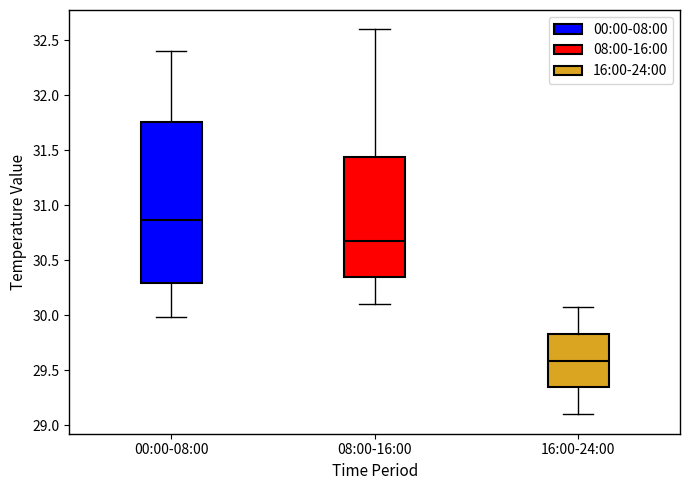

Reading left to right, read every box against the y-axis: the position of its median line, the range the box covers, and the ends of its whiskers. The values are not printed on the chart, so give them approximately, as read against the axis.

00:00-08:00: median 30.85, box 30.30 to 31.75, whiskers 30.00 to 32.40
08:00-16:00: median 30.70, box 30.35 to 31.45, whiskers 30.10 to 32.60
16:00-24:00: median 29.60, box 29.35 to 29.85, whiskers 29.10 to 30.10